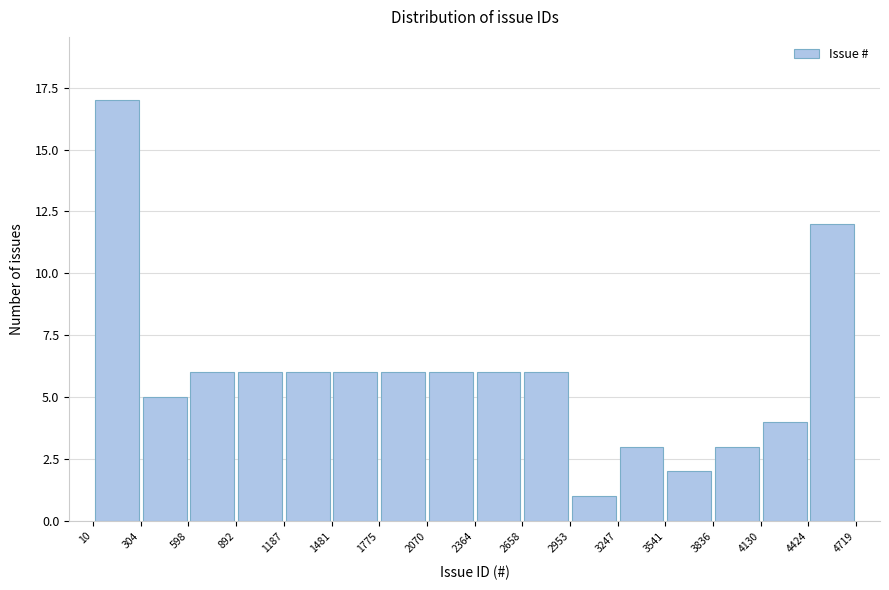

Over which range of the x-axis is the bar tallest?

10 to 304